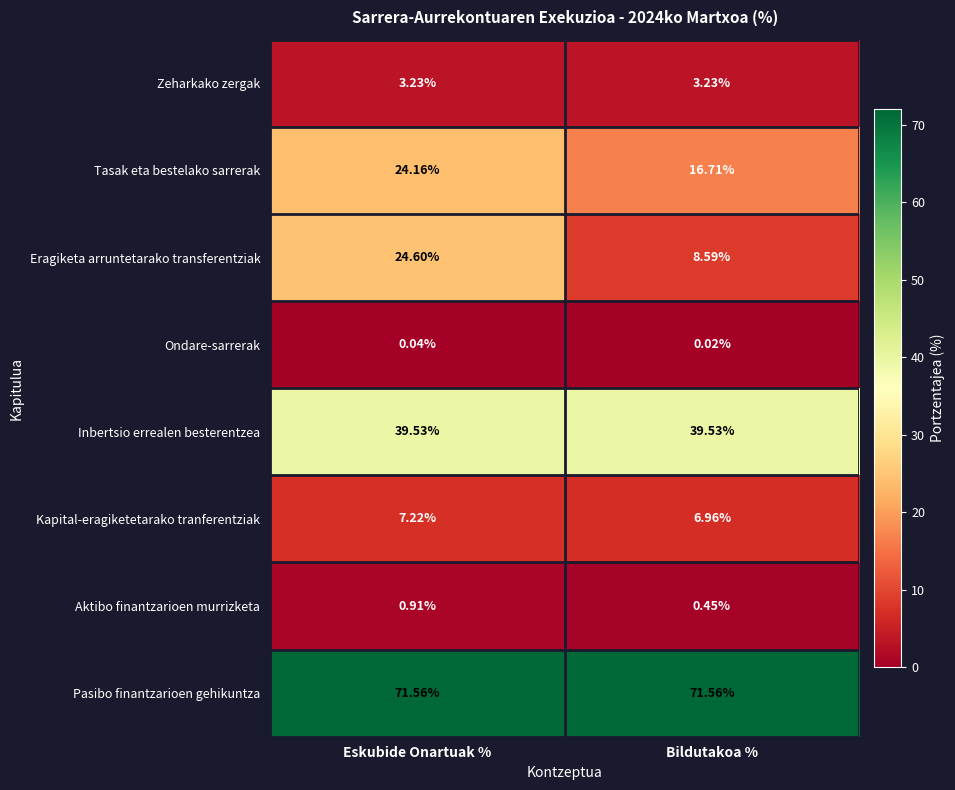

Rank the series by their maximum value, from lowest to highest.

Ondare-sarrerak, Aktibo finantzarioen murrizketa, Zeharkako zergak, Kapital-eragiketetarako tranferentziak, Tasak eta bestelako sarrerak, Eragiketa arruntetarako transferentziak, Inbertsio errealen besterentzea, Pasibo finantzarioen gehikuntza